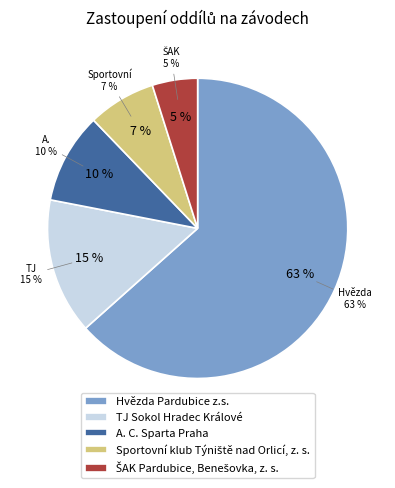

To the nearest percent, what is the combined percentage of TJ Sokol Hradec Králové and Sportovní klub Týniště nad Orlicí, z. s.?

22%